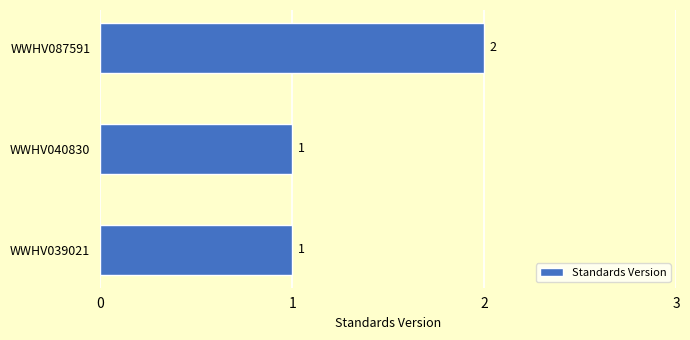

What is the change in value from WWHV039021 to WWHV087591?

+1